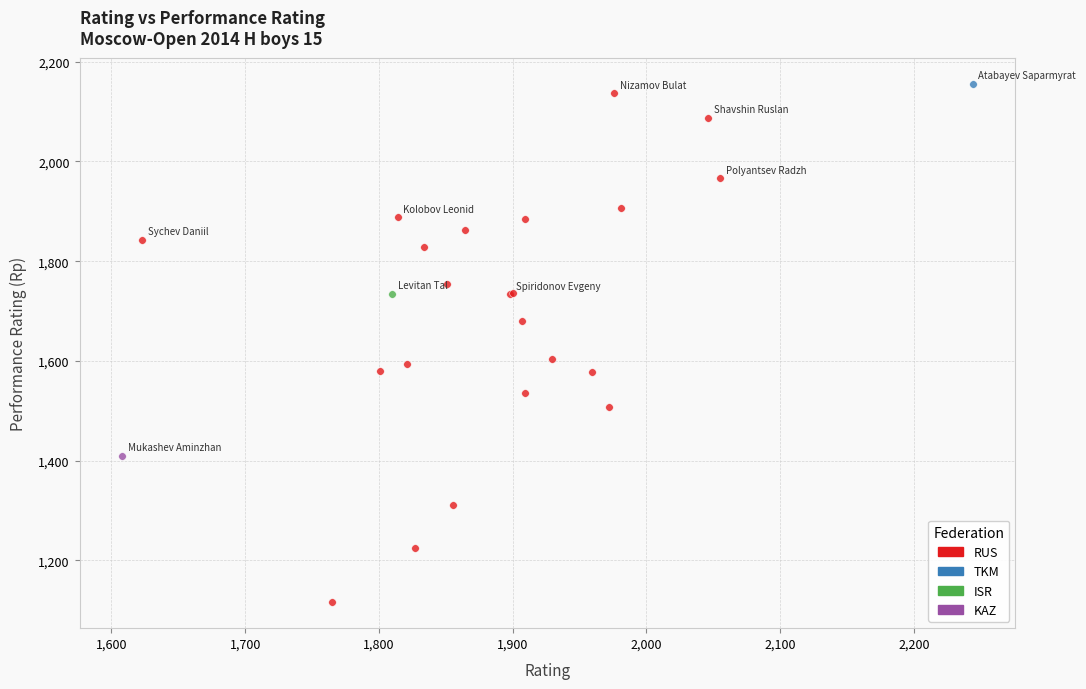

What are all the series names shown in the legend?

RUS, TKM, ISR, KAZ